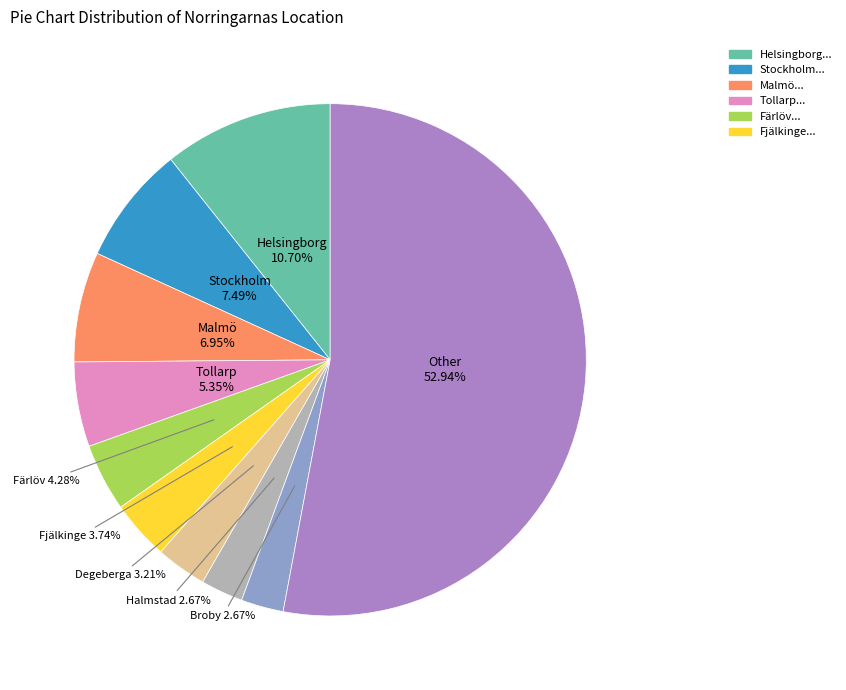

Does any single category account for the majority?

Yes